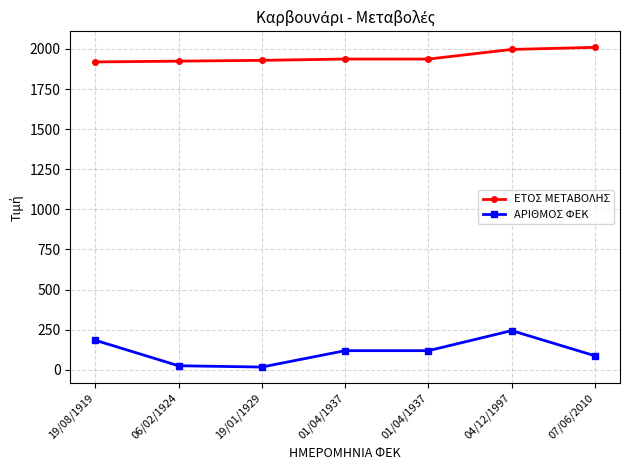

The value of ΕΤΟΣ ΜΕΤΑΒΟΛΗΣ at 04/12/1997 is 1062. True or false?

False